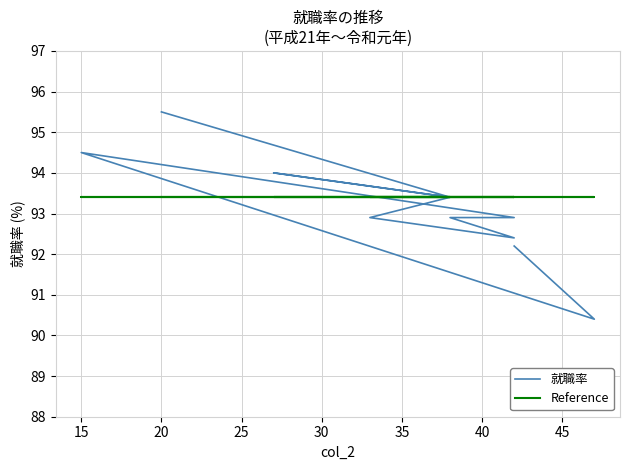

Count the number of data series in this chart.

2